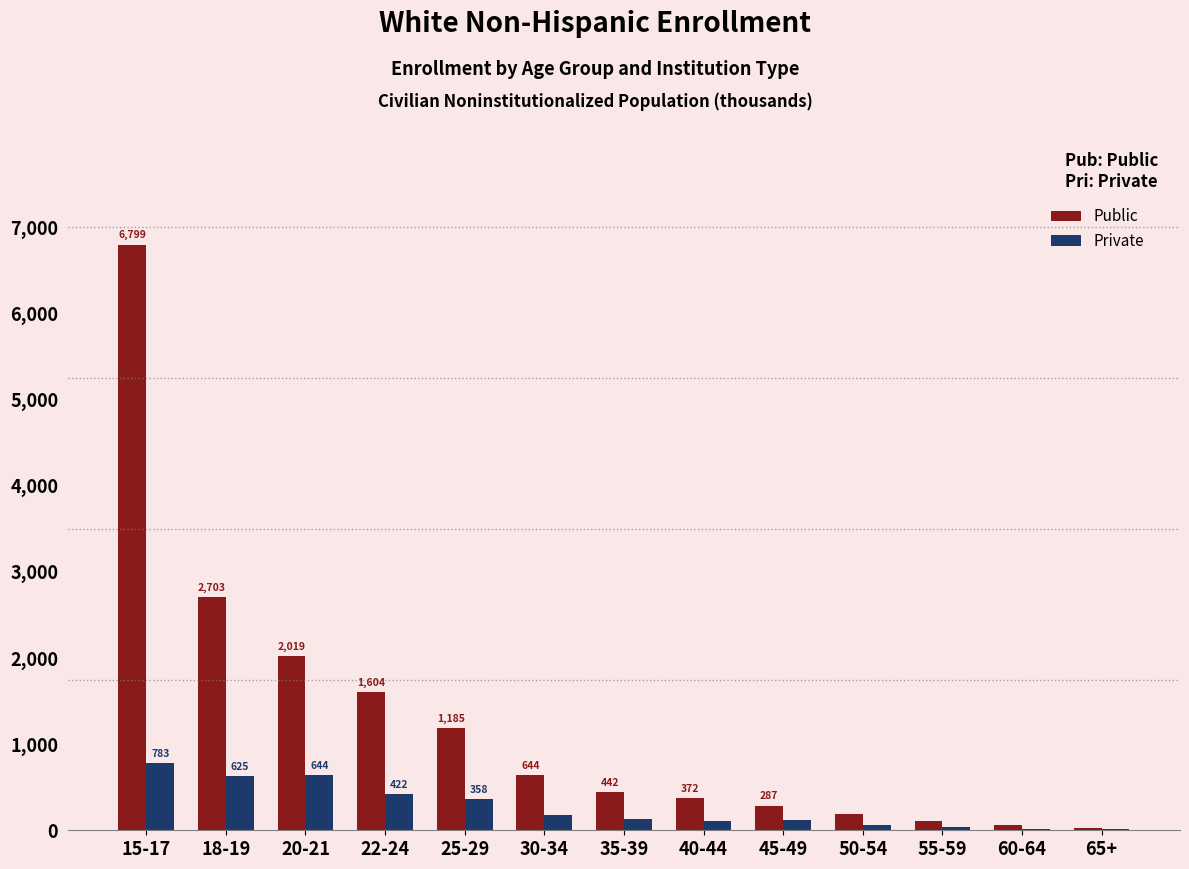

At which category does the chart reach its peak across all series?

15-17